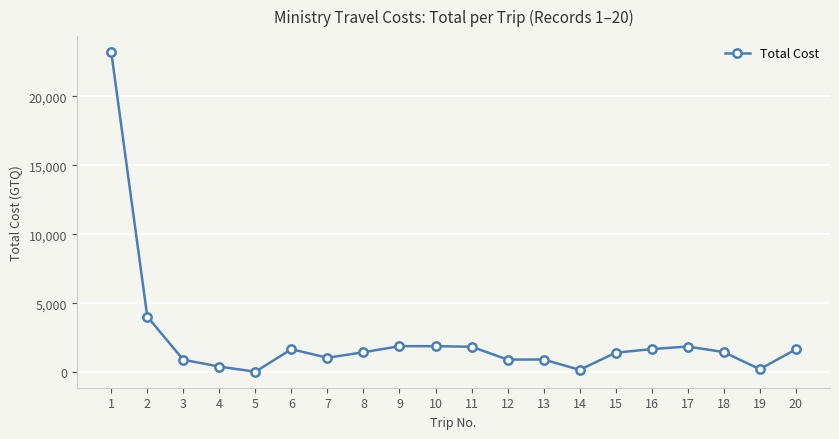

Where does the data first go above 1462?

1